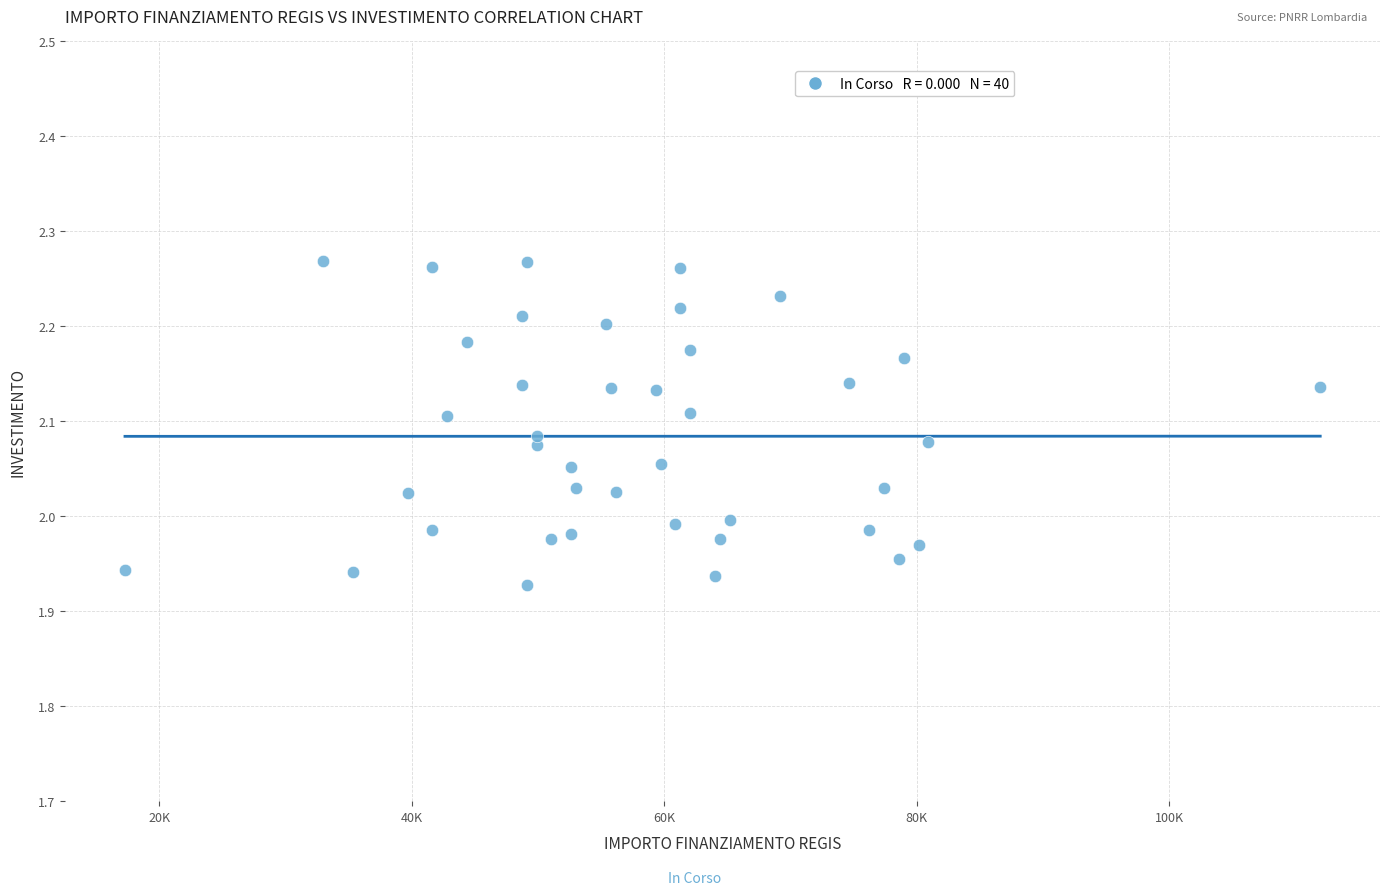

What is the range of Y values (max minus min)?

0.3